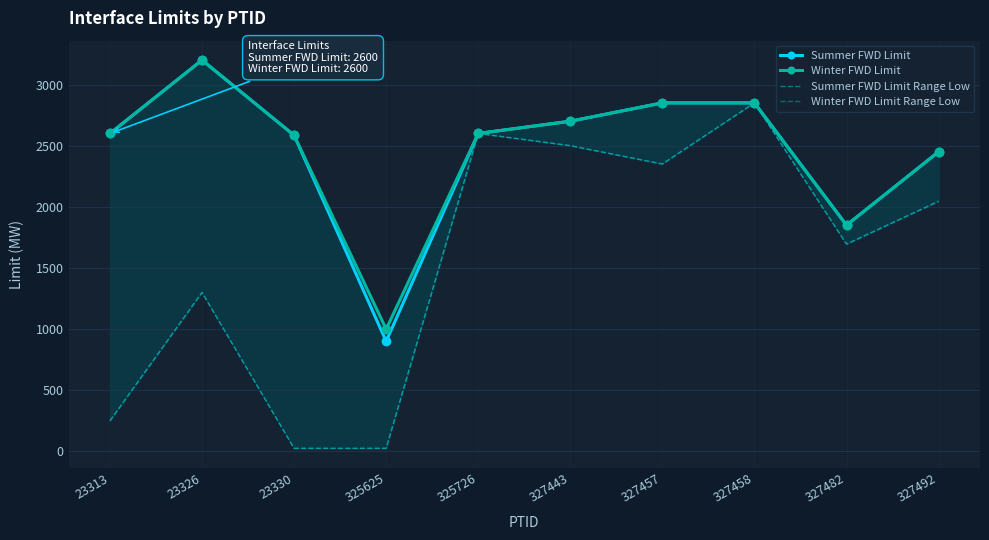

What is the maximum value for Summer FWD Limit Range Low?

2850